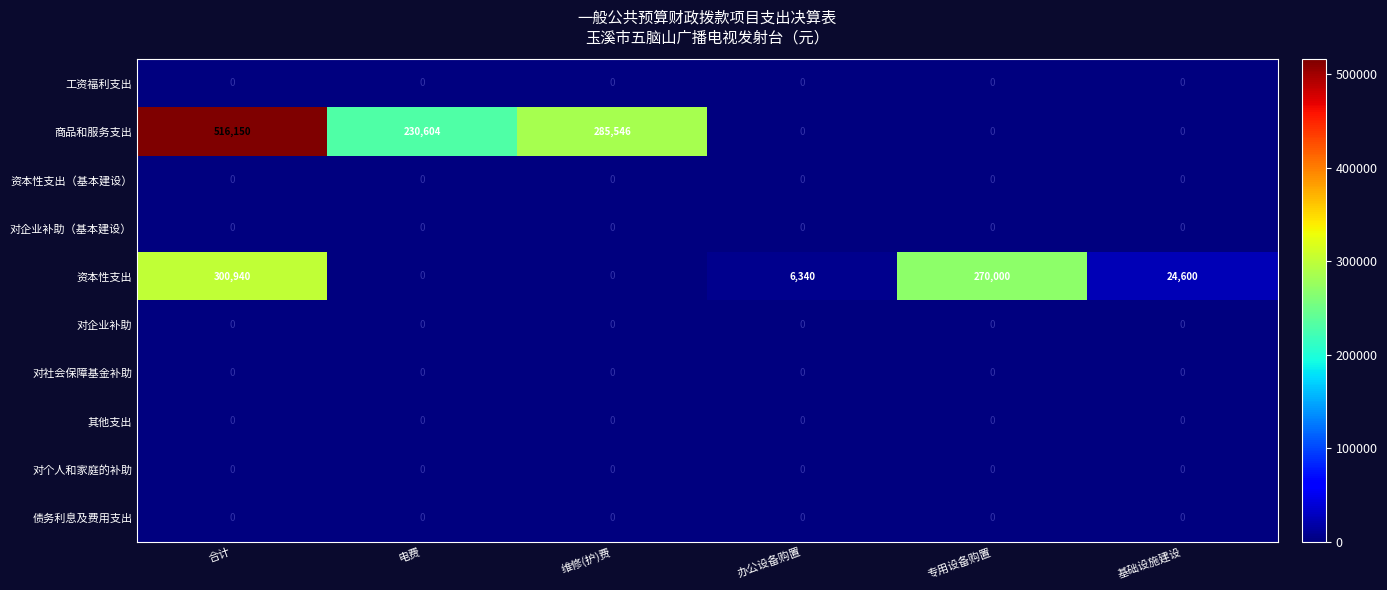

At which label does 商品和服务支出 first exceed 230604?

合计